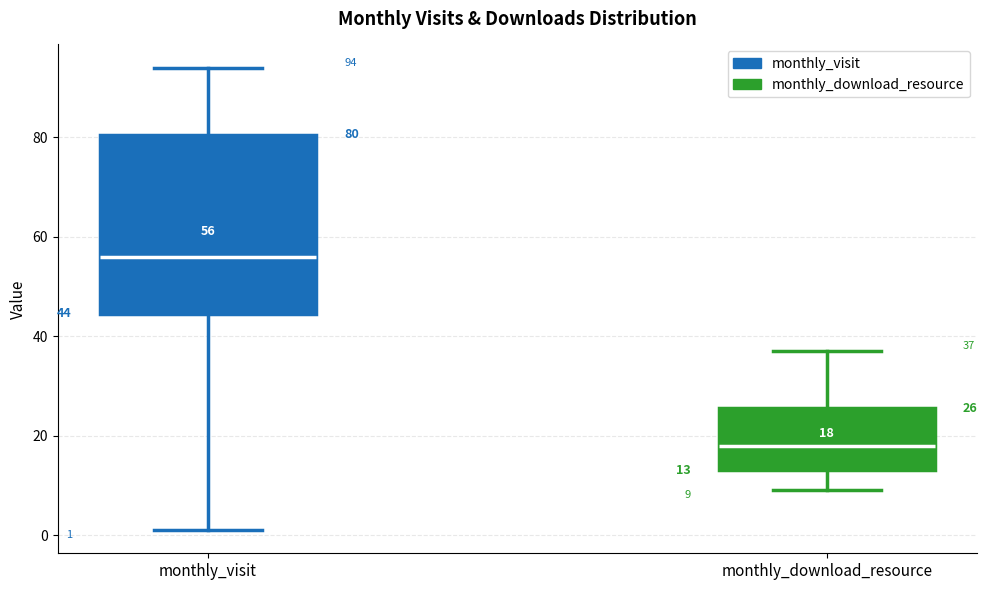

Which box's median line is the lowest?

monthly_download_resource